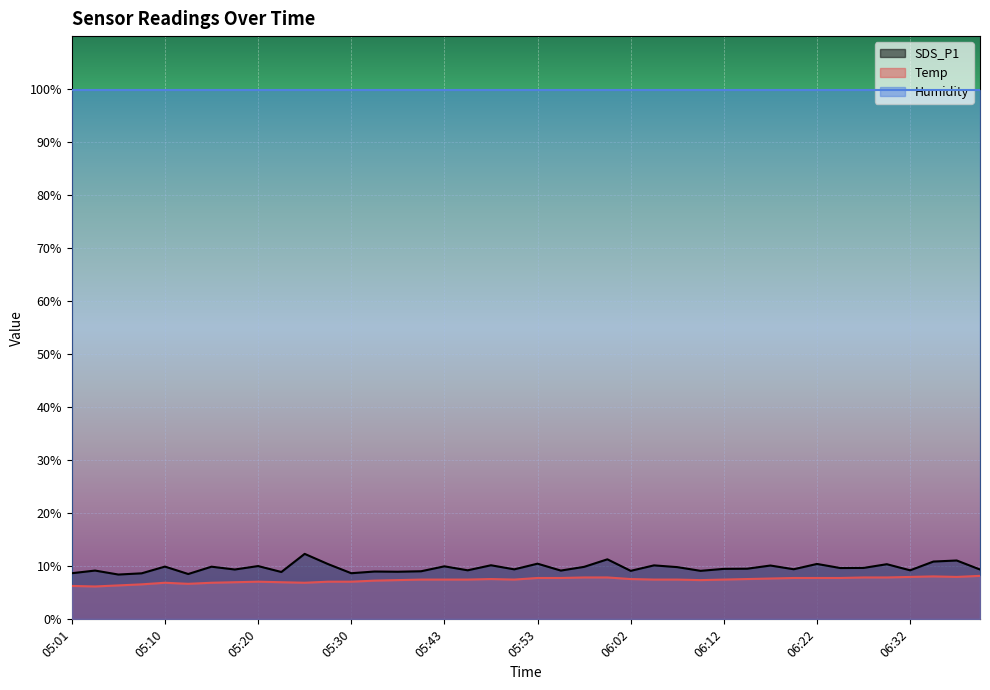

How many interior local peaks does the SDS_P1 series have?

15